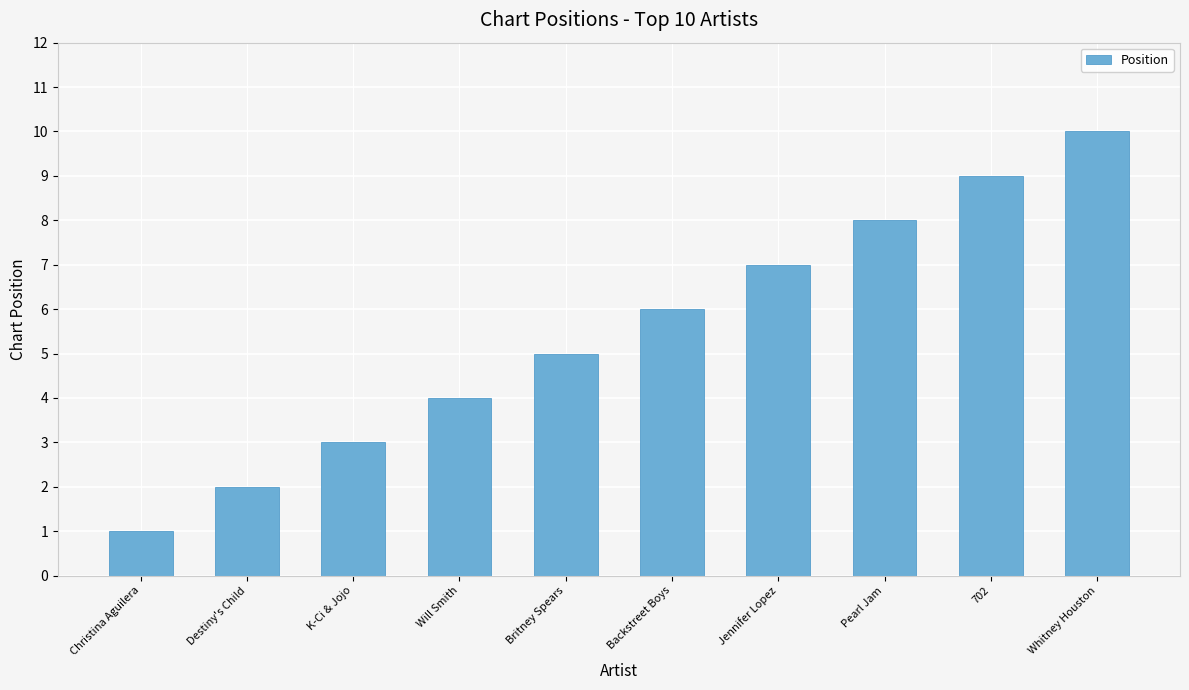

Reading left to right, what are all the values shown in this chart?

Christina Aguilera=1	Destiny's Child=2	K-Ci & Jojo=3	Will Smith=4	Britney Spears=5	Backstreet Boys=6	Jennifer Lopez=7	Pearl Jam=8	702=9	Whitney Houston=10